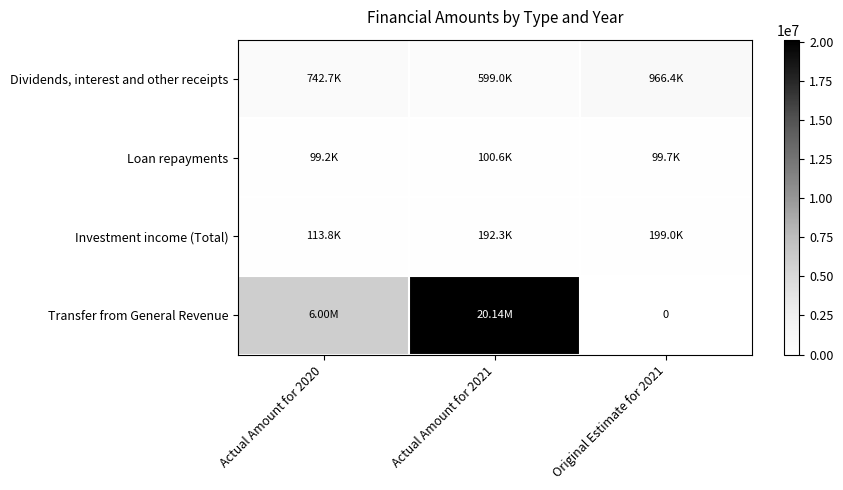

The value of Investment income (Total) at Actual Amount for 2021 is 57607. True or false?

False